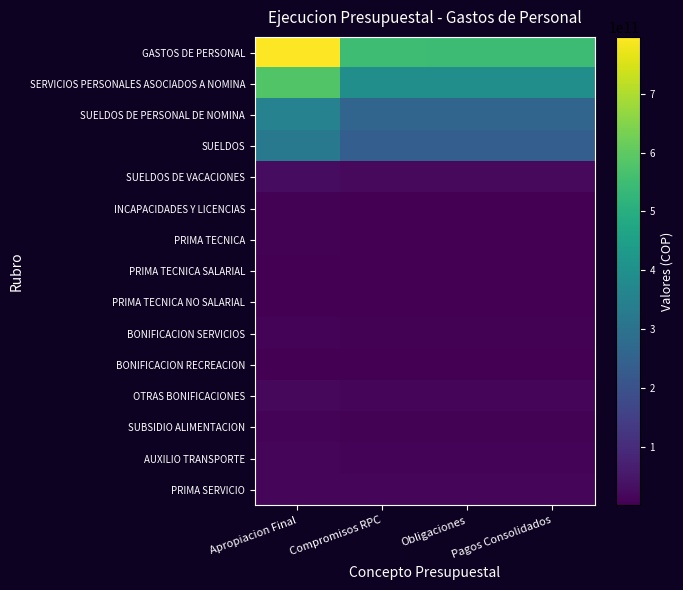

At Pagos Consolidados, list the series in order from smallest to largest.

BONIFICACION RECREACION, PRIMA TECNICA NO SALARIAL, PRIMA TECNICA SALARIAL, PRIMA TECNICA, INCAPACIDADES Y LICENCIAS, BONIFICACION SERVICIOS, SUBSIDIO ALIMENTACION, AUXILIO TRANSPORTE, OTRAS BONIFICACIONES, PRIMA SERVICIO, SUELDOS DE VACACIONES, SUELDOS, SUELDOS DE PERSONAL DE NOMINA, SERVICIOS PERSONALES ASOCIADOS A NOMINA, GASTOS DE PERSONAL